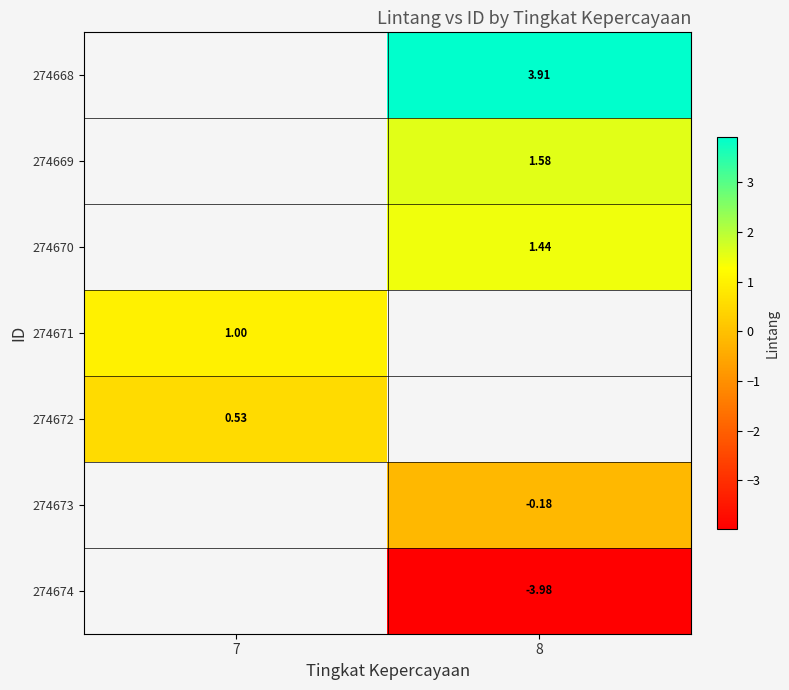

What is the minimum value shown in the chart?

-4.0